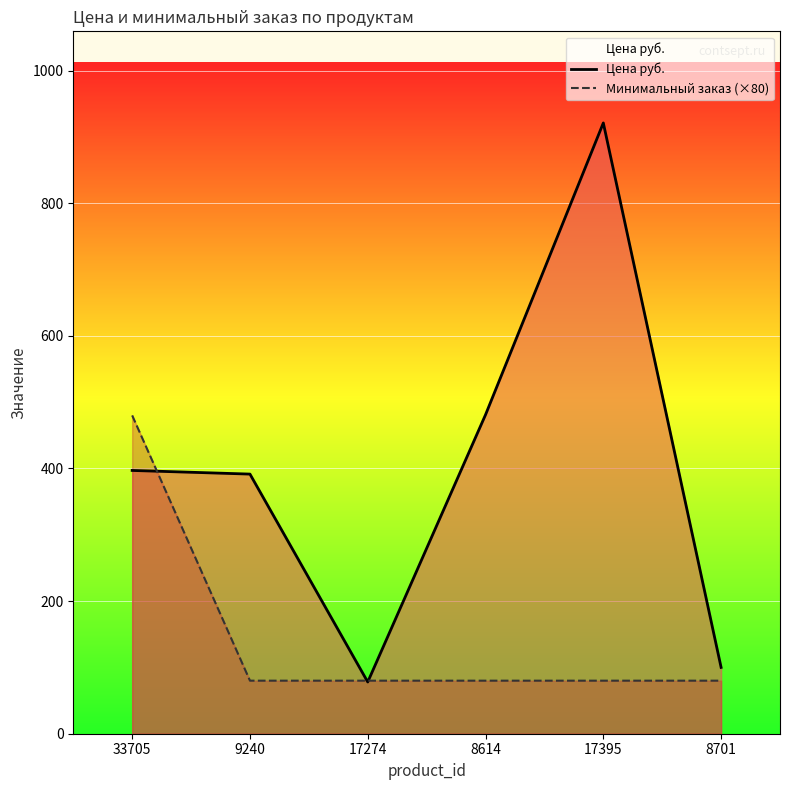

List the series in order of their overall mean, lowest first.

Минимальный заказ (×80), Цена руб.